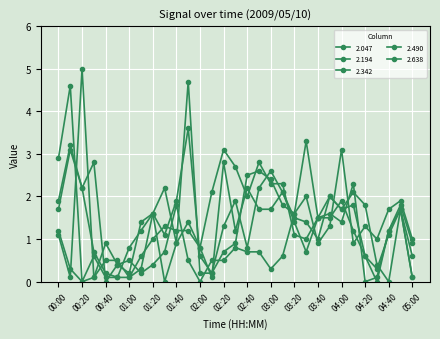

Count the number of data series in this chart.

5